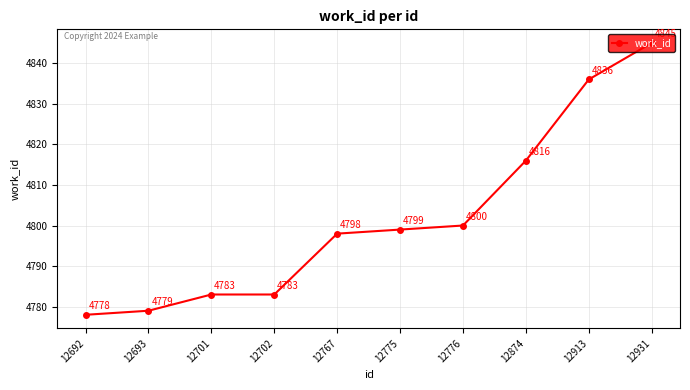

Reading left to right, what are all the values shown in this chart?

4778	4779	4783	4783	4798	4799	4800	4816	4836	4845